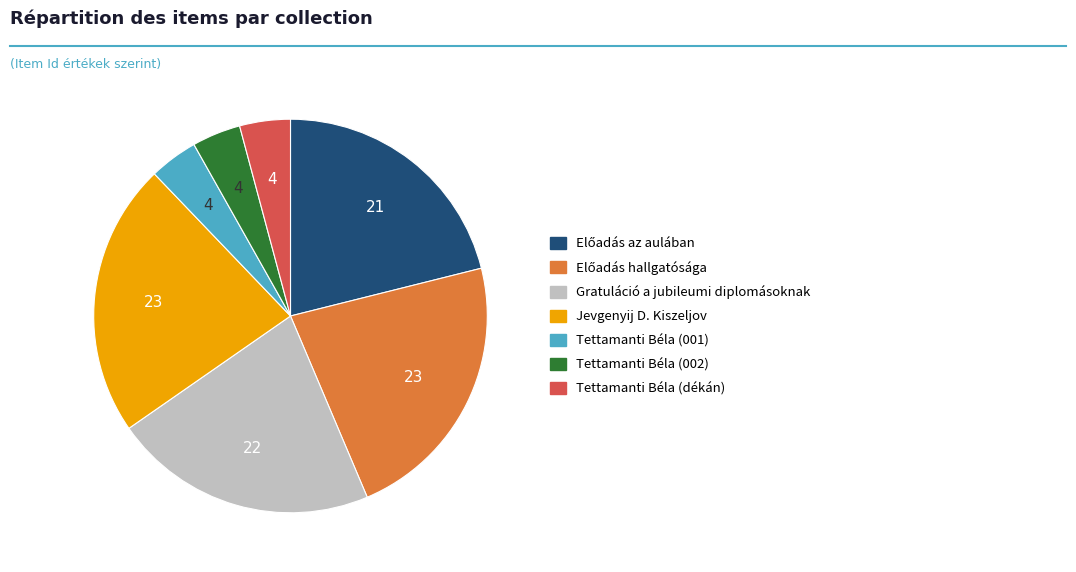

Which has a higher value, Jevgenyij D. Kiszeljov or Gratuláció a jubileumi diplomásoknak?

Jevgenyij D. Kiszeljov